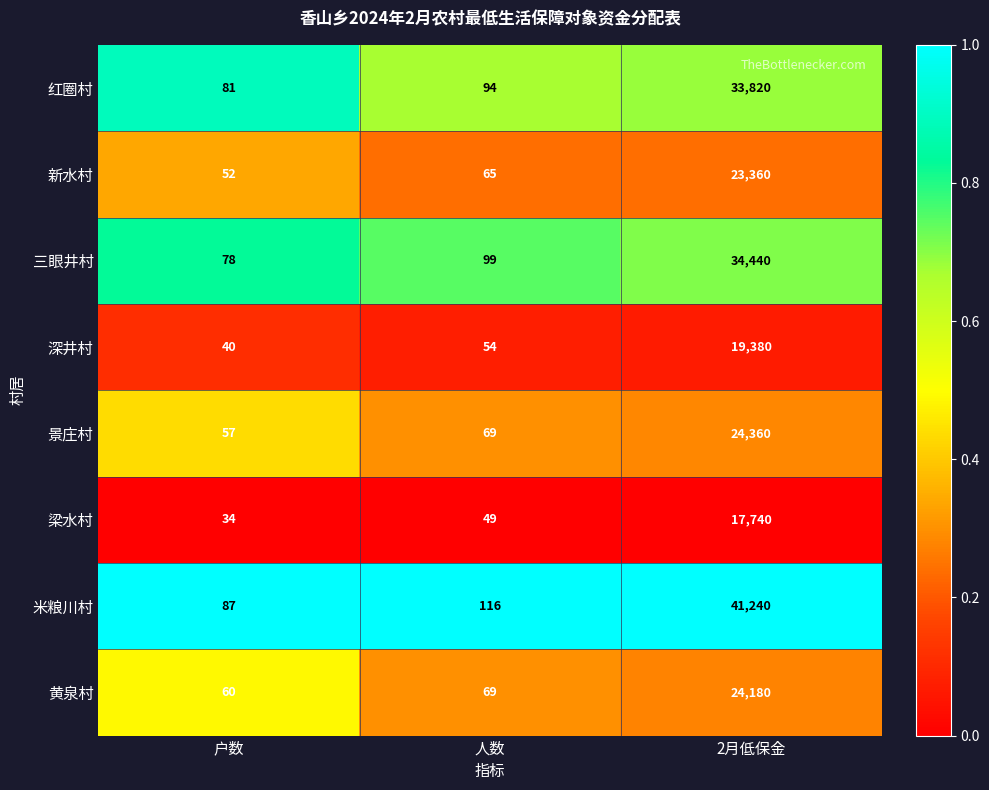

Which series changed the most between 户数 and 2月低保金?

米粮川村